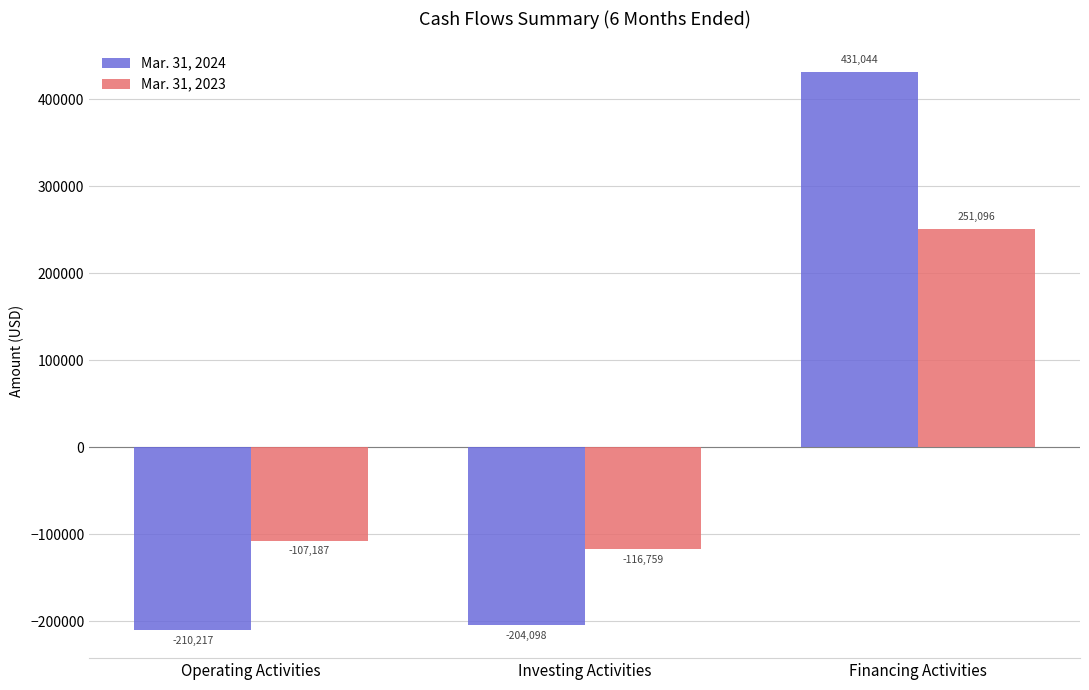

The value of Mar. 31, 2024 at Investing Activities is -297201. True or false?

False